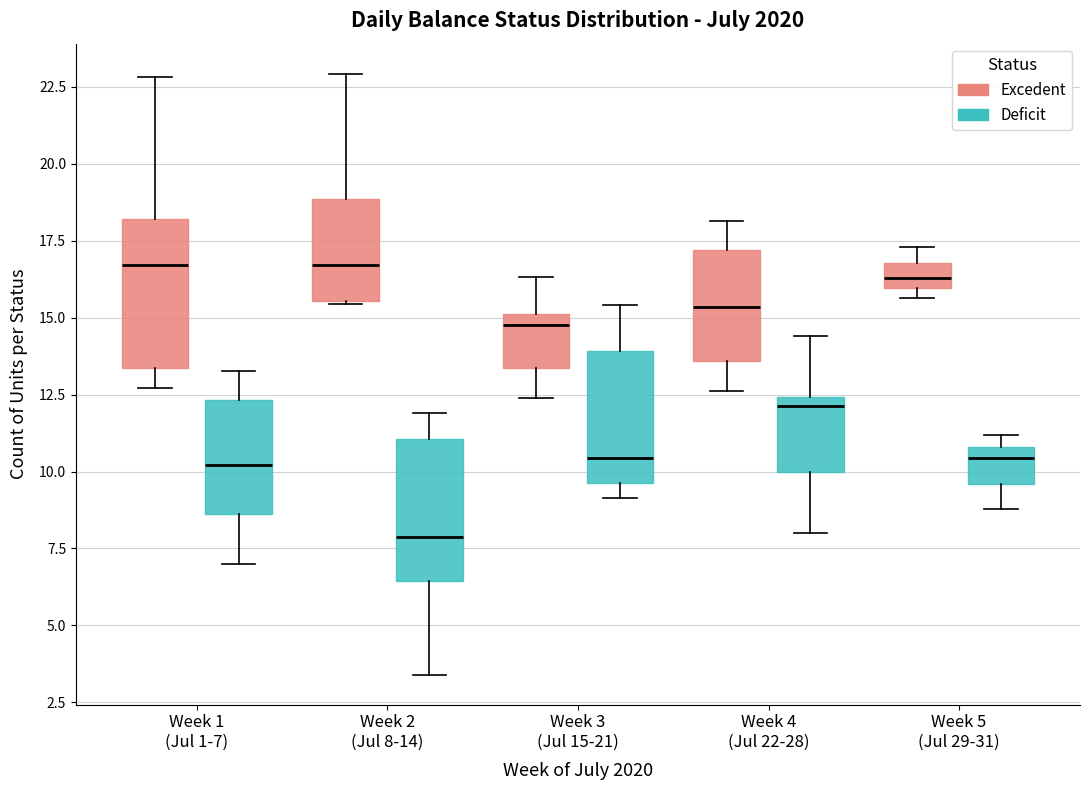

Where does the lower whisker of the box for Week 5 (Jul 29-31) (Deficit) end on the y-axis? The values are not printed on the chart, so give them approximately, as read against the axis.

9.0